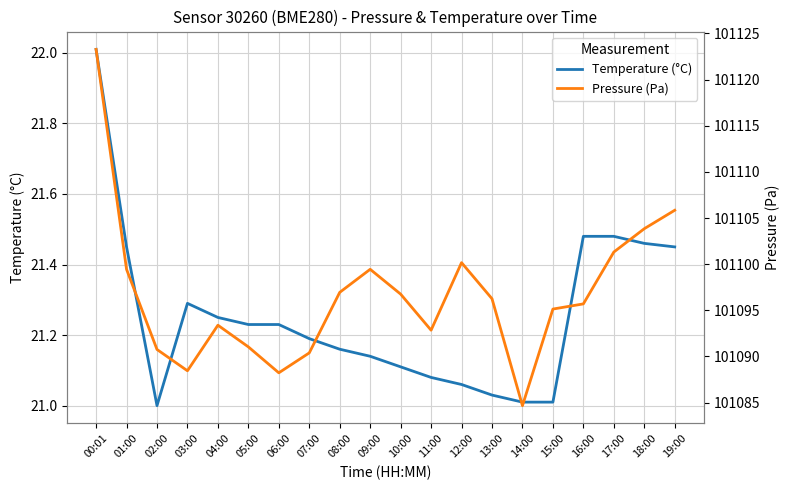

Which has a higher value, 17:00 or 01:00?

17:00